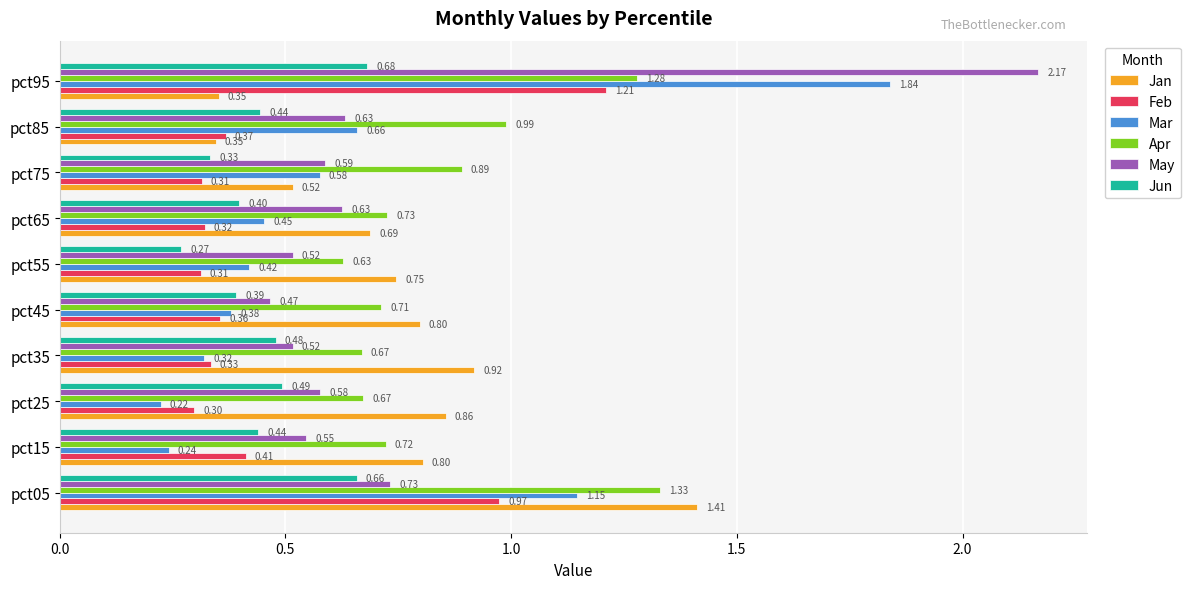

Rank the series at pct65 from highest to lowest value.

Apr, Jan, May, Mar, Jun, Feb